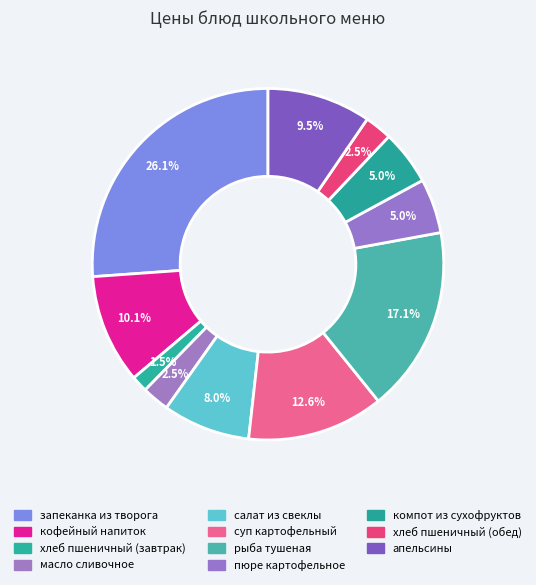

What percentage is the салат из свеклы slice, to the nearest percent?

8%